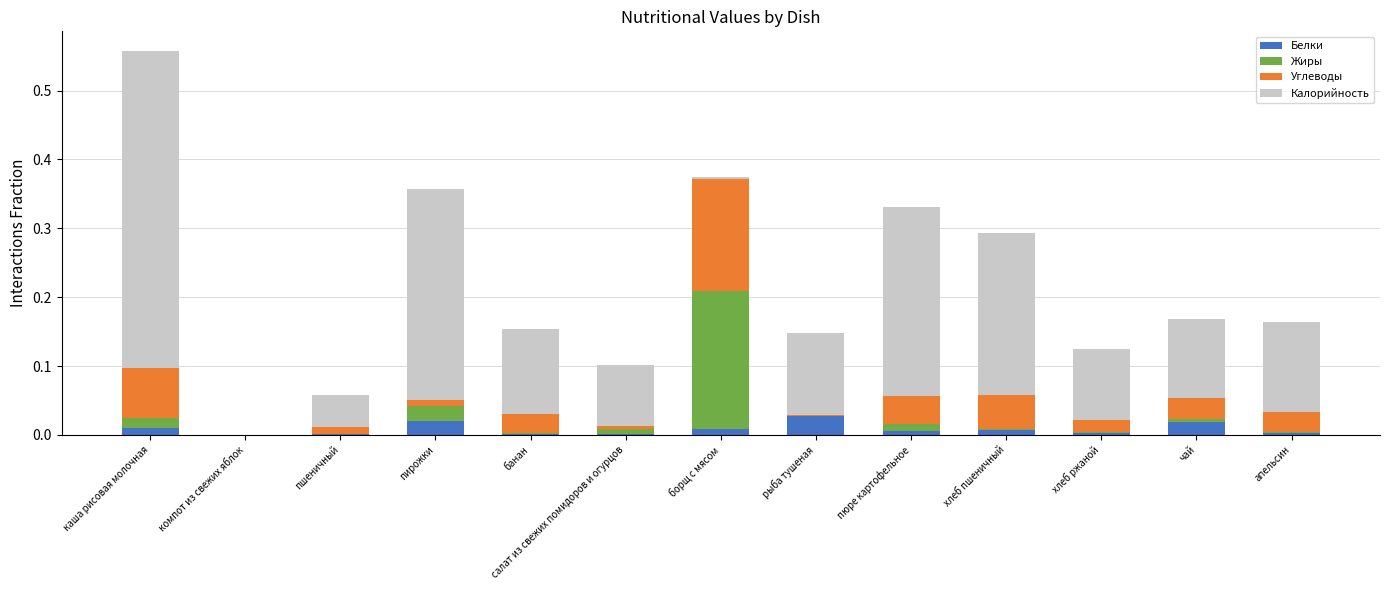

What are all the series names shown in the legend?

Белки, Жиры, Углеводы, Калорийность